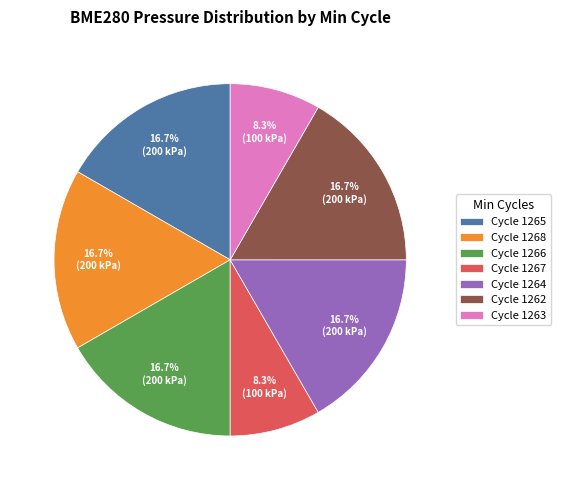

Approximately how many times larger is the value at Cycle 1267 compared to Cycle 1262?

0.5